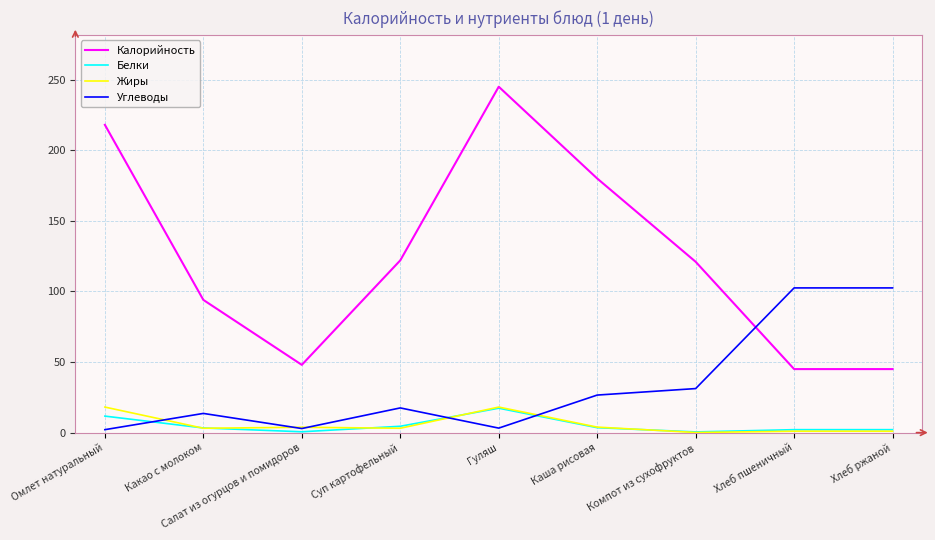

What value does the Белки series have at Каша рисовая?

3.5